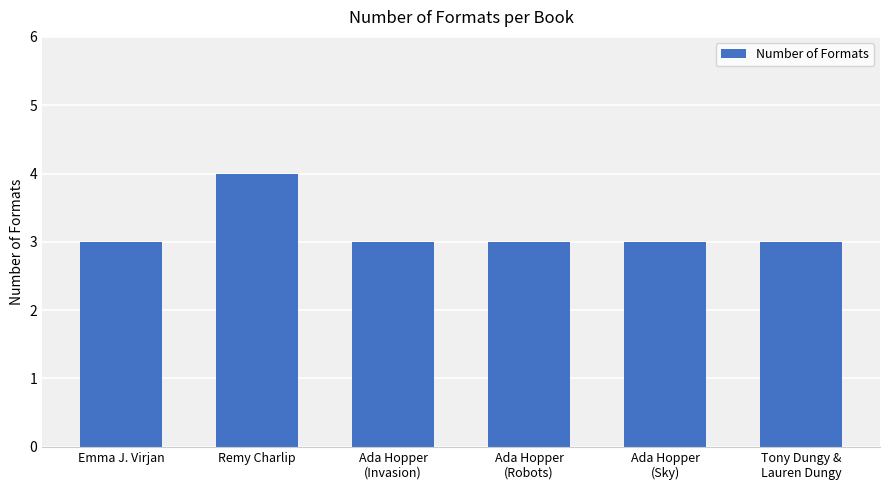

What is the difference between the maximum and minimum values?

1